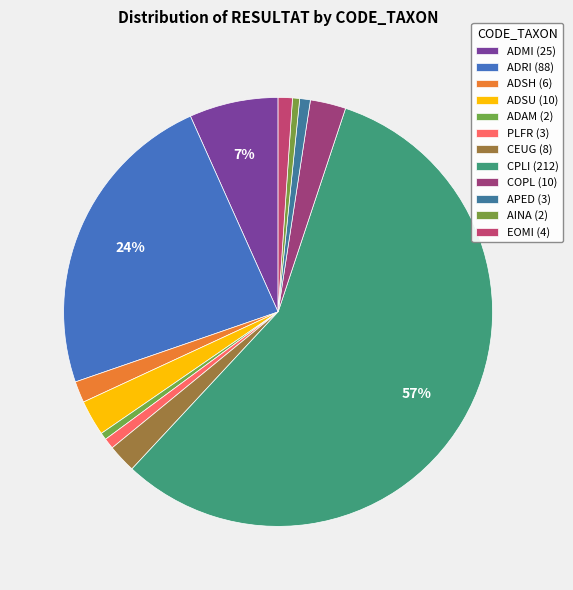

Is there a majority slice in this chart?

Yes